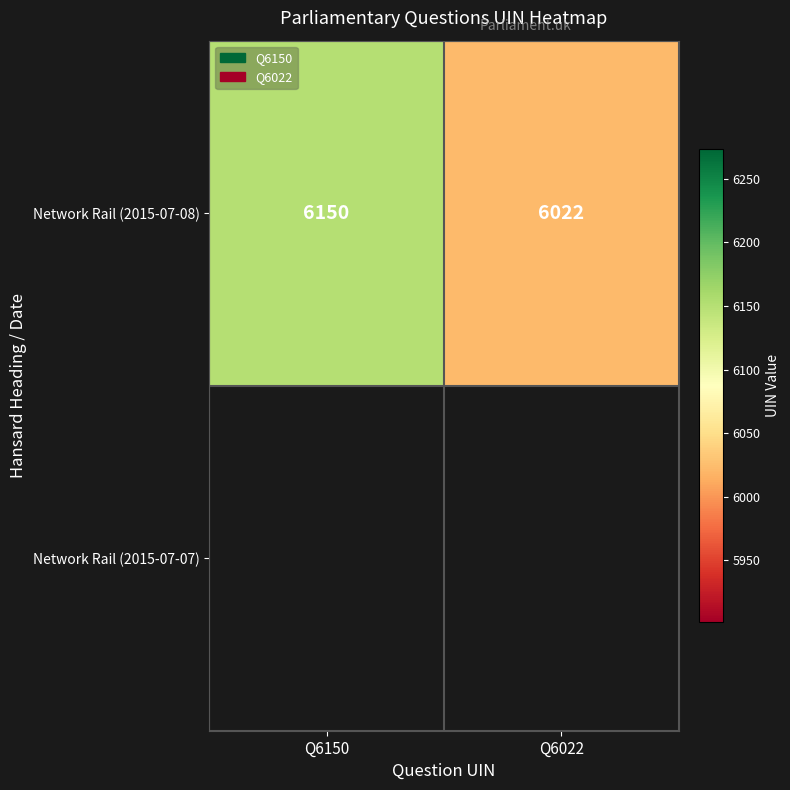

The value at Q6022 is 2199. True or false?

False